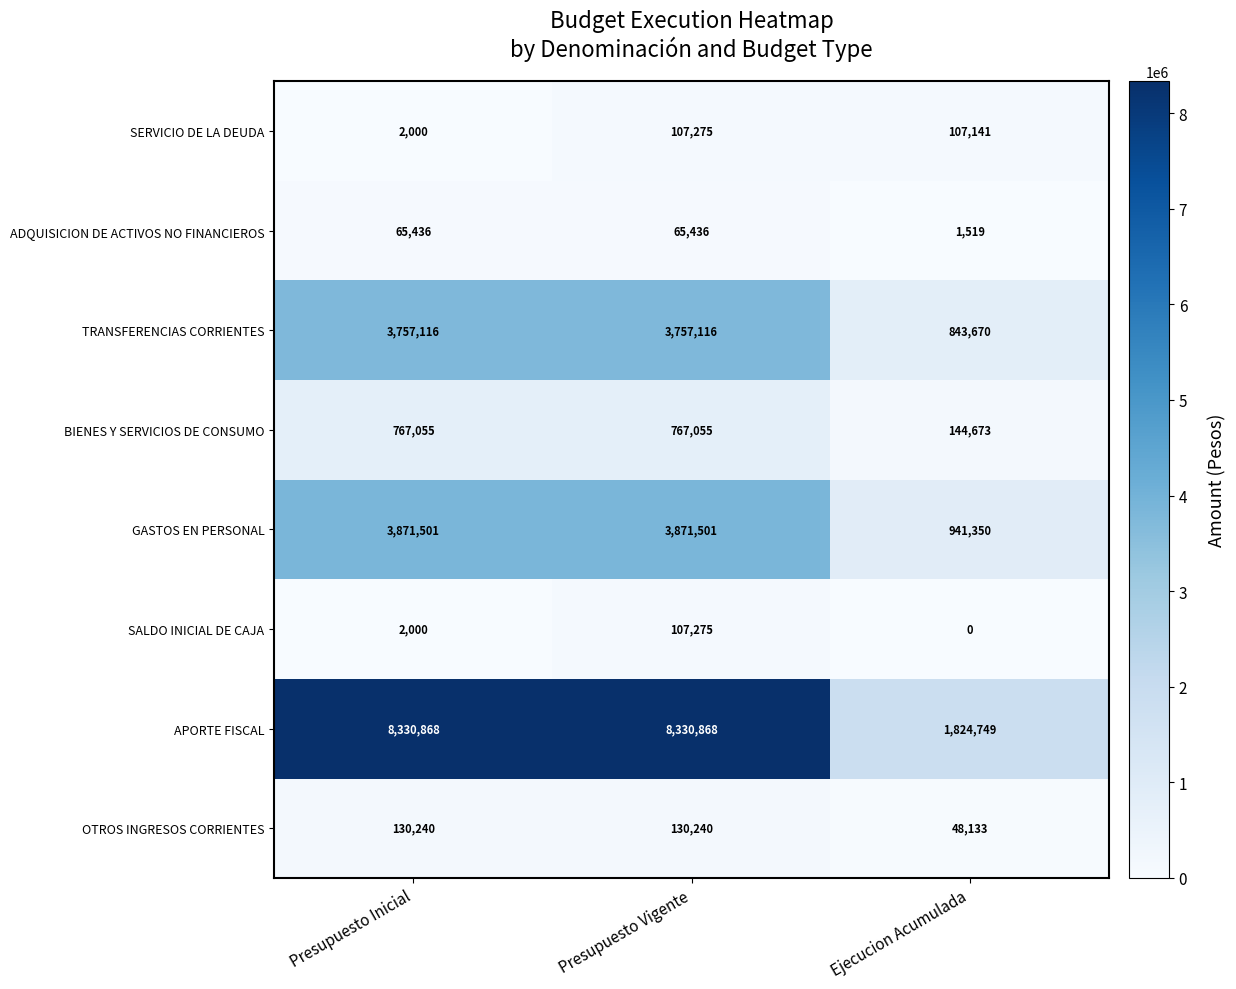

What is the spread (max minus min) of values at Presupuesto Vigente?

8265432